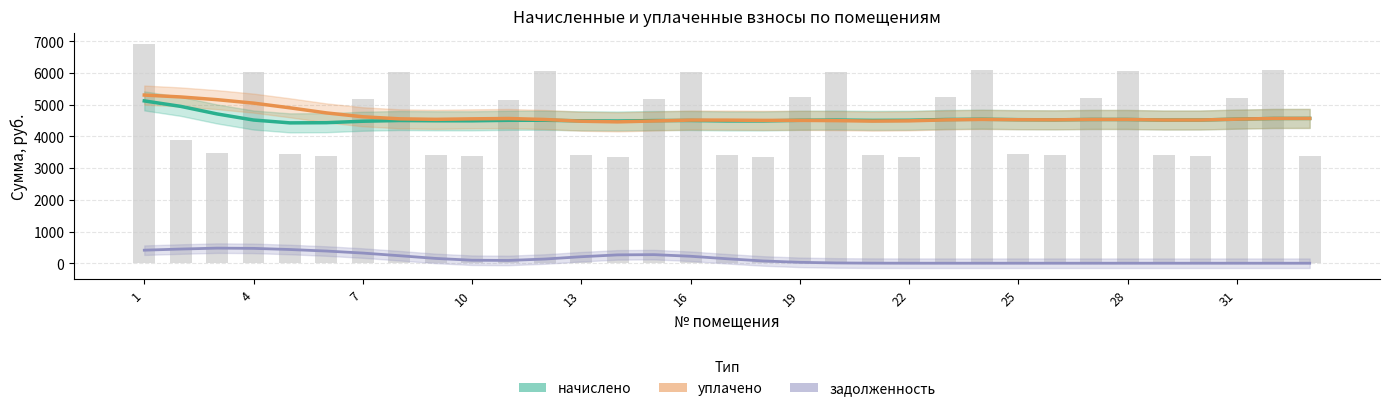

True or false: начислено has a value of 5862.5 at 13.

False